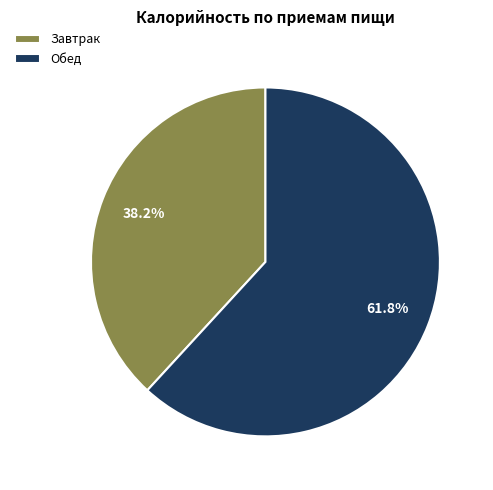

True or false: Обед accounts for 70% of the total.

False